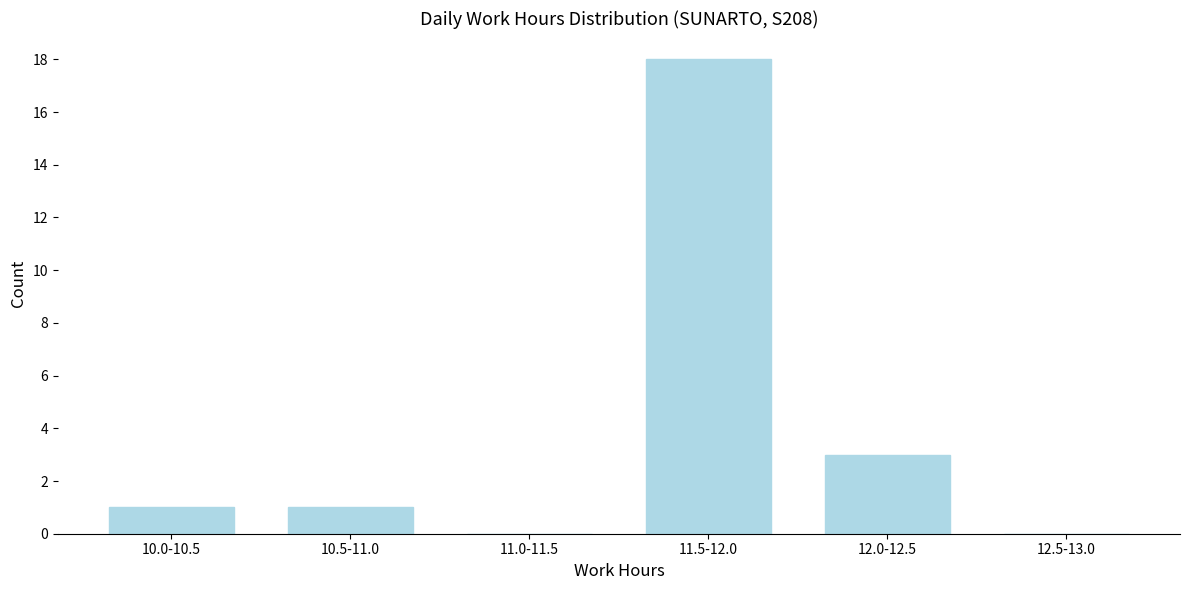

Reading left to right, list all the values displayed in this chart.

10.0-10.5=1	10.5-11.0=1	11.0-11.5=0	11.5-12.0=18	12.0-12.5=3	12.5-13.0=0